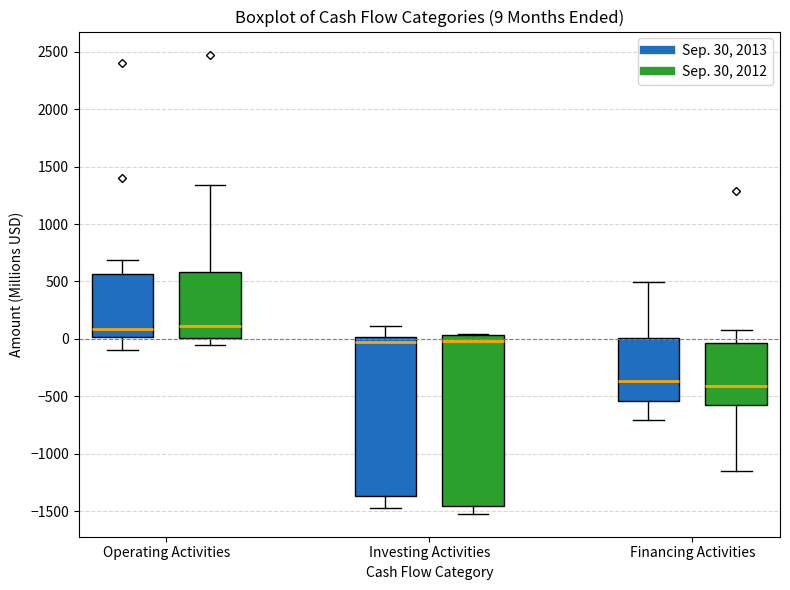

Which box is the tallest, from its lower edge to its upper edge?

Investing Activities (Sep. 30, 2012)